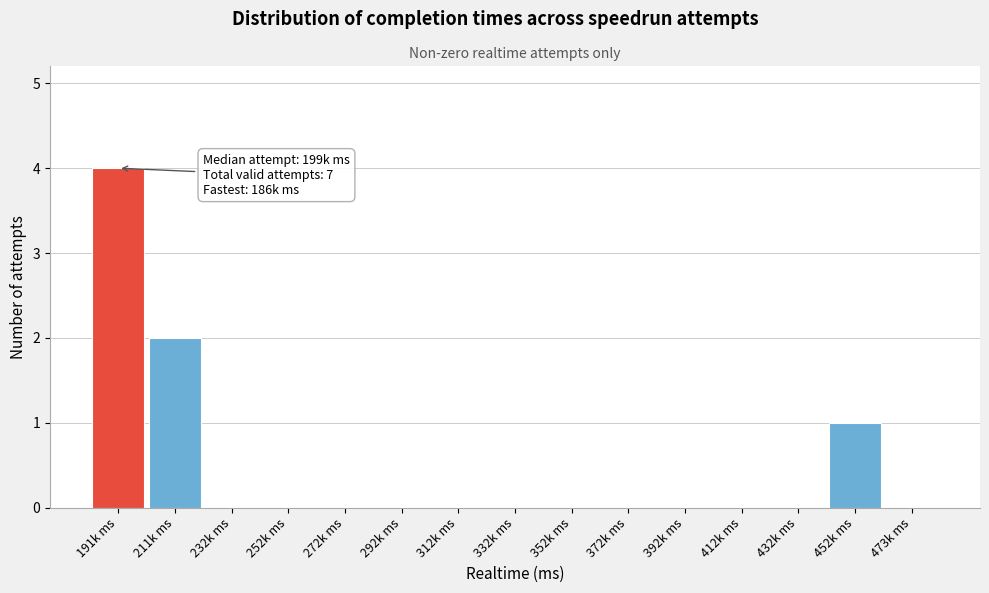

Reading right to left, list all the values displayed in this chart.

473k ms=0	452k ms=1	432k ms=0	412k ms=0	392k ms=0	372k ms=0	352k ms=0	332k ms=0	312k ms=0	292k ms=0	272k ms=0	252k ms=0	232k ms=0	211k ms=2	191k ms=4